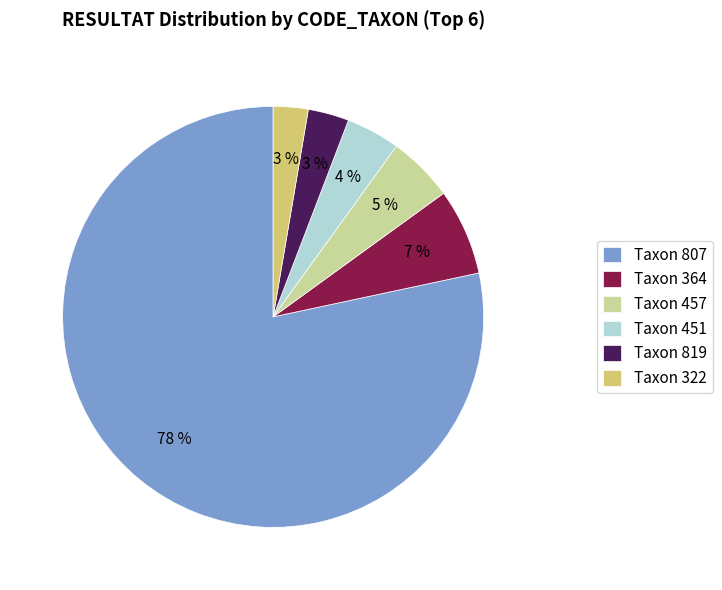

What percentage is the Taxon 819 slice, to the nearest percent?

3%